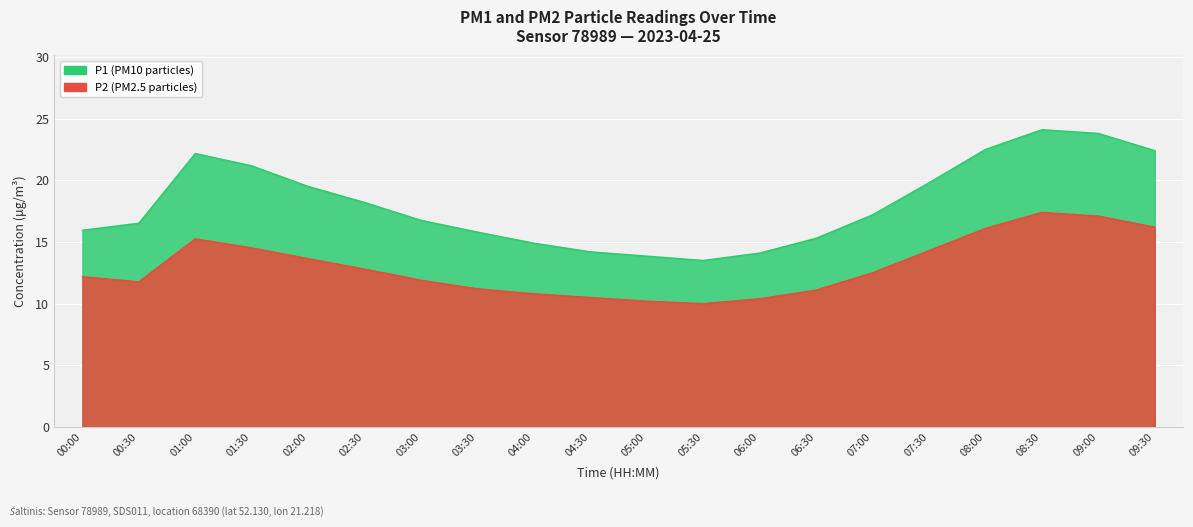

What is the minimum value shown in the chart?

10.0